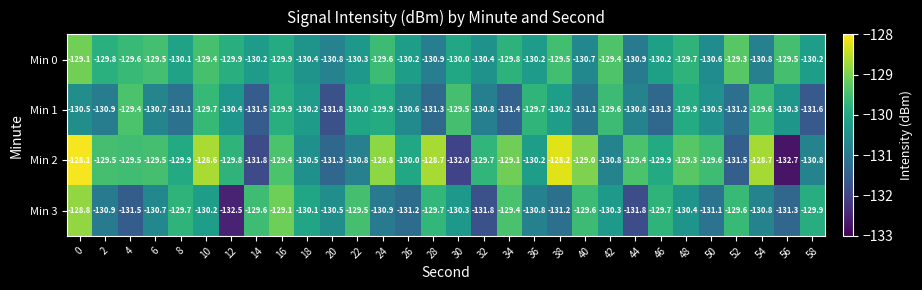

Which category has the lowest value across all series?

56